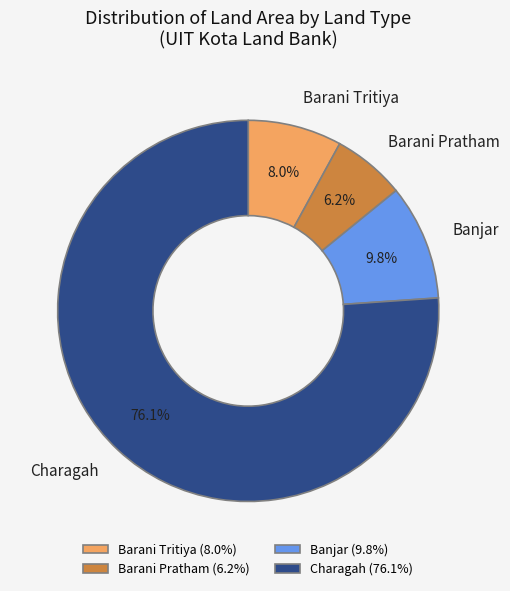

Is there a majority slice in this chart?

Yes